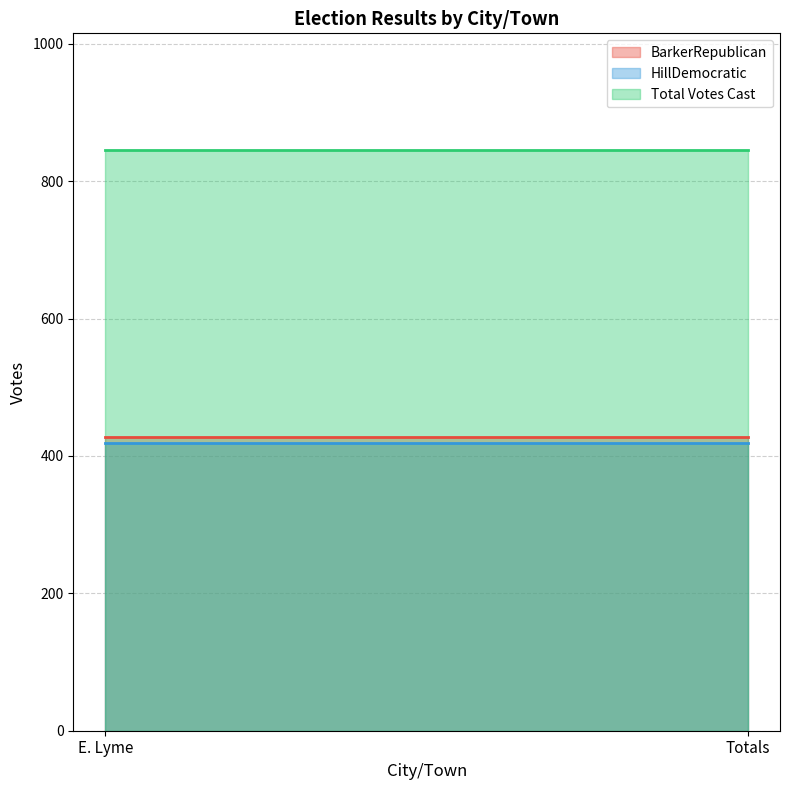

At which label does HillDemocratic reach its peak?

E. Lyme